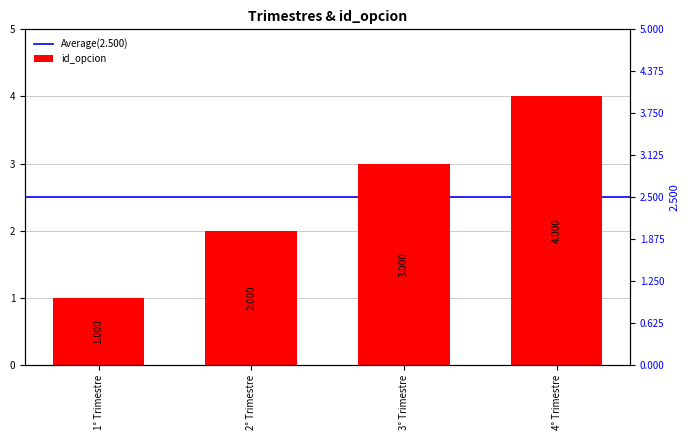

What is the change in value from 2° Trimestre to 3° Trimestre?

+1